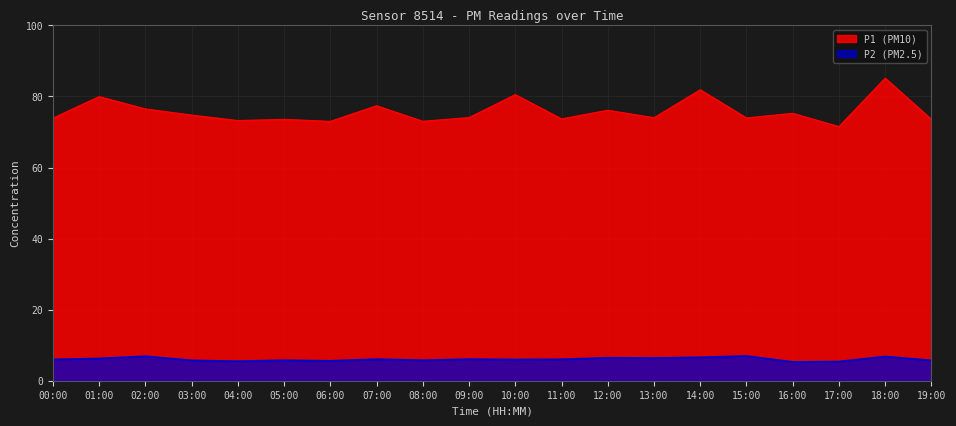

How many data points does each series have?

20